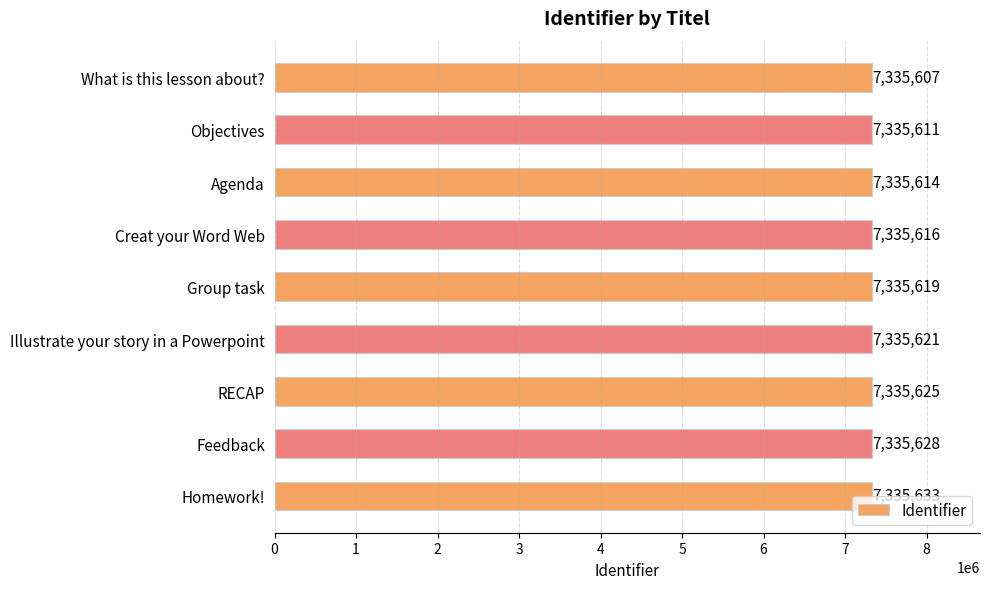

What is the difference between the maximum and minimum values?

26